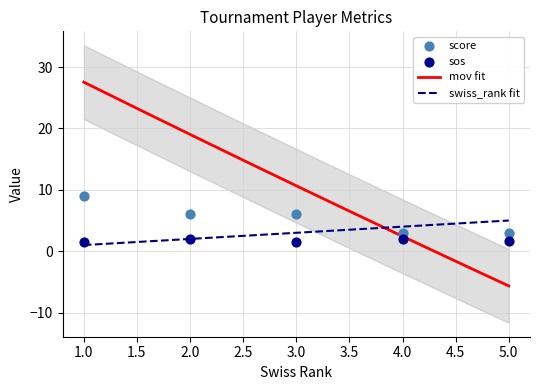

Which series has the largest total across all categories?

score